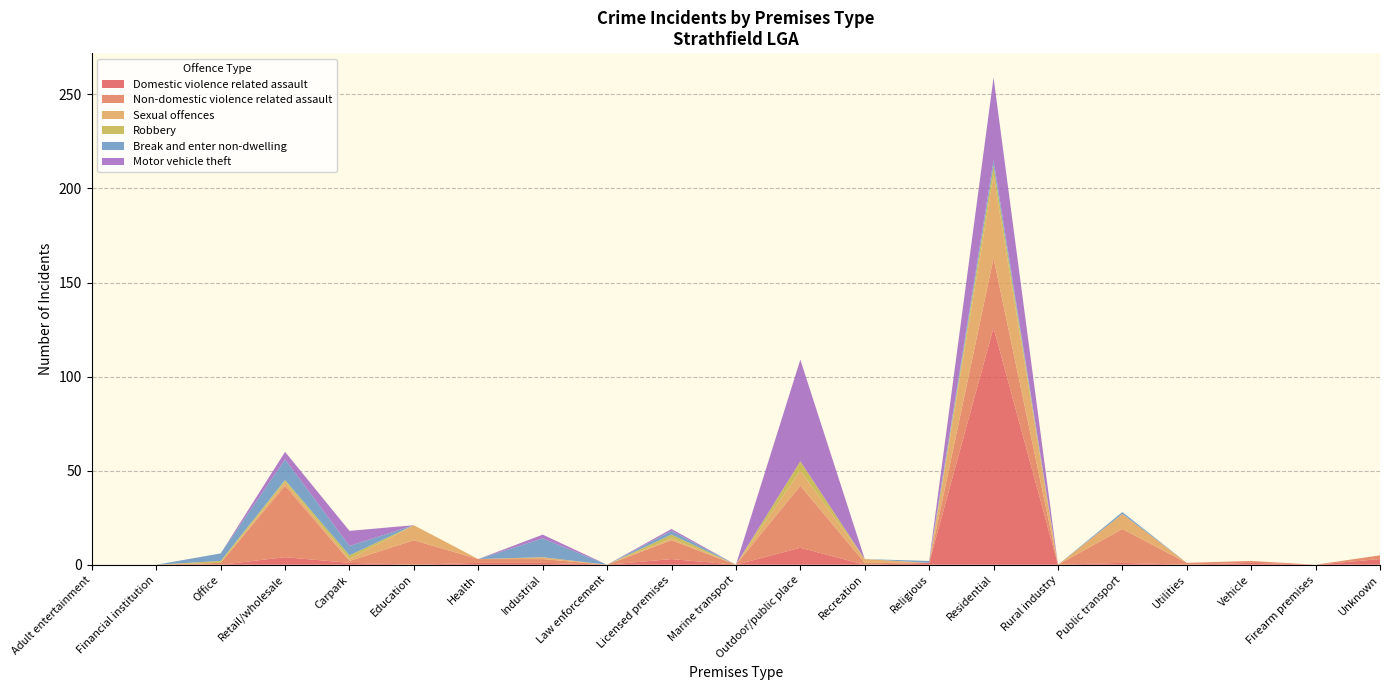

Reading left to right, transcribe all the data shown in this chart.

Domestic violence related assault: 0	0	0	4	1	0	1	1	0	3	0	9	0	1	126	0	1	0	1	0	3
Non-domestic violence related assault: 0	0	1	38	1	13	2	2	0	10	0	33	1	0	37	0	18	1	1	0	2
Sexual offences: 0	0	0	2	1	8	0	1	0	1	0	8	2	0	44	0	8	0	0	0	0
Robbery: 0	0	1	1	2	0	0	0	0	2	0	5	0	0	5	0	0	0	0	0	0
Break and enter non-dwelling: 0	0	4	11	5	0	0	10	0	2	0	0	0	1	3	0	1	0	0	0	0
Motor vehicle theft: 0	0	0	4	8	0	0	2	0	1	0	54	0	0	44	0	0	0	0	0	0